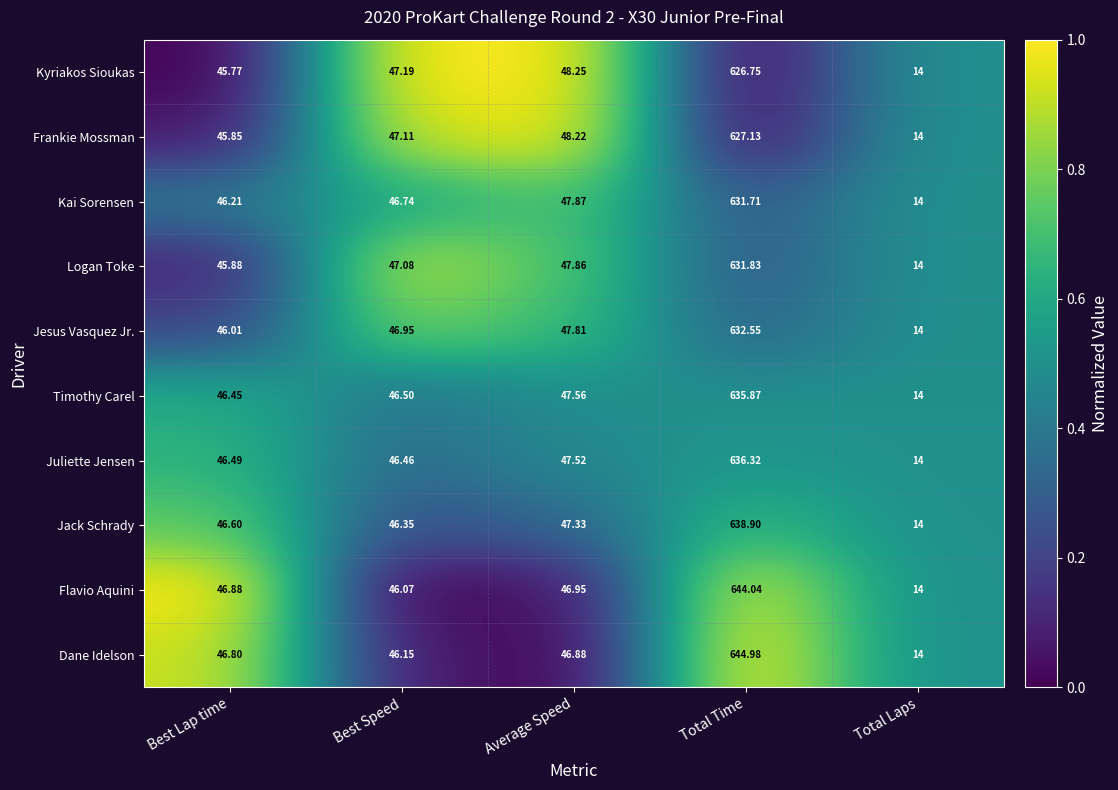

What is the greatest value displayed?

645.0